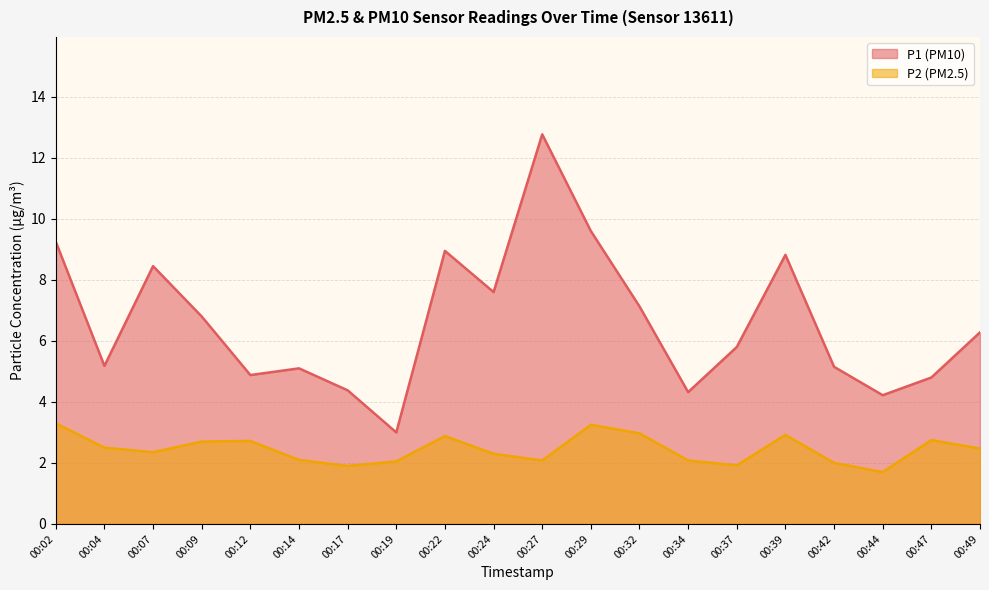

Reading right to left, what are all the values shown in this chart?

P1: 00:49=6.3	00:47=4.8	00:44=4.2	00:42=5.2	00:39=8.8	00:37=5.8	00:34=4.3	00:32=7.1	00:29=9.6	00:27=12.8	00:24=7.6	00:22=8.9	00:19=3.0	00:17=4.4	00:14=5.1	00:12=4.9	00:09=6.8	00:07=8.4	00:04=5.2	00:02=9.2
P2: 00:49=2.5	00:47=2.8	00:44=1.7	00:42=2.0	00:39=2.9	00:37=1.9	00:34=2.1	00:32=3.0	00:29=3.2	00:27=2.1	00:24=2.3	00:22=2.9	00:19=2.0	00:17=1.9	00:14=2.1	00:12=2.7	00:09=2.7	00:07=2.4	00:04=2.5	00:02=3.3